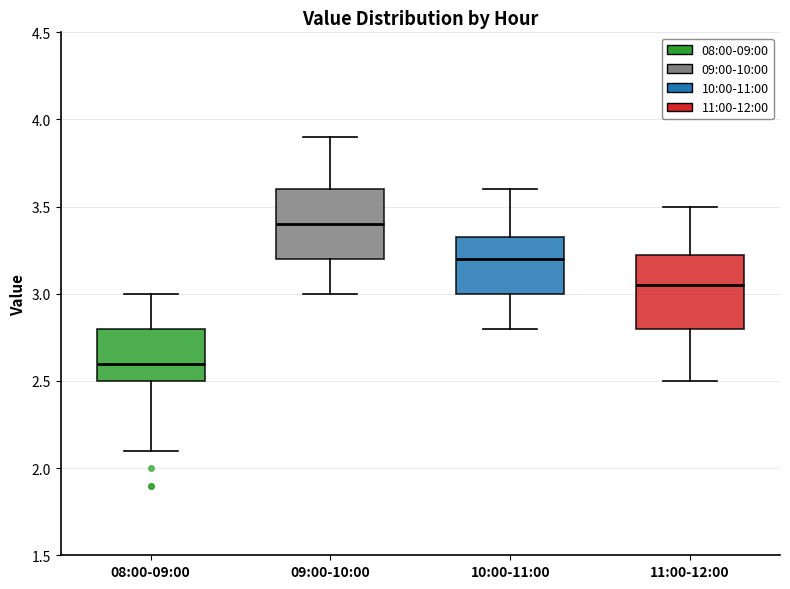

Which box's median line is the lowest?

08:00-09:00